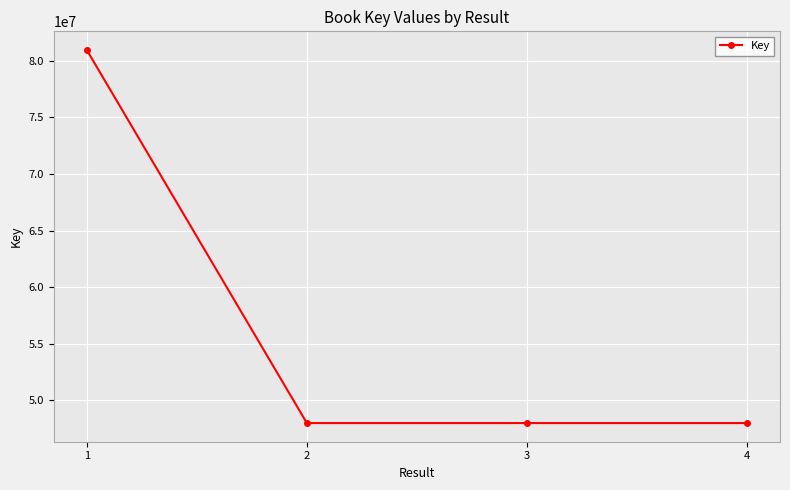

The chart shows a value of 144713280 at 1. True or false?

False